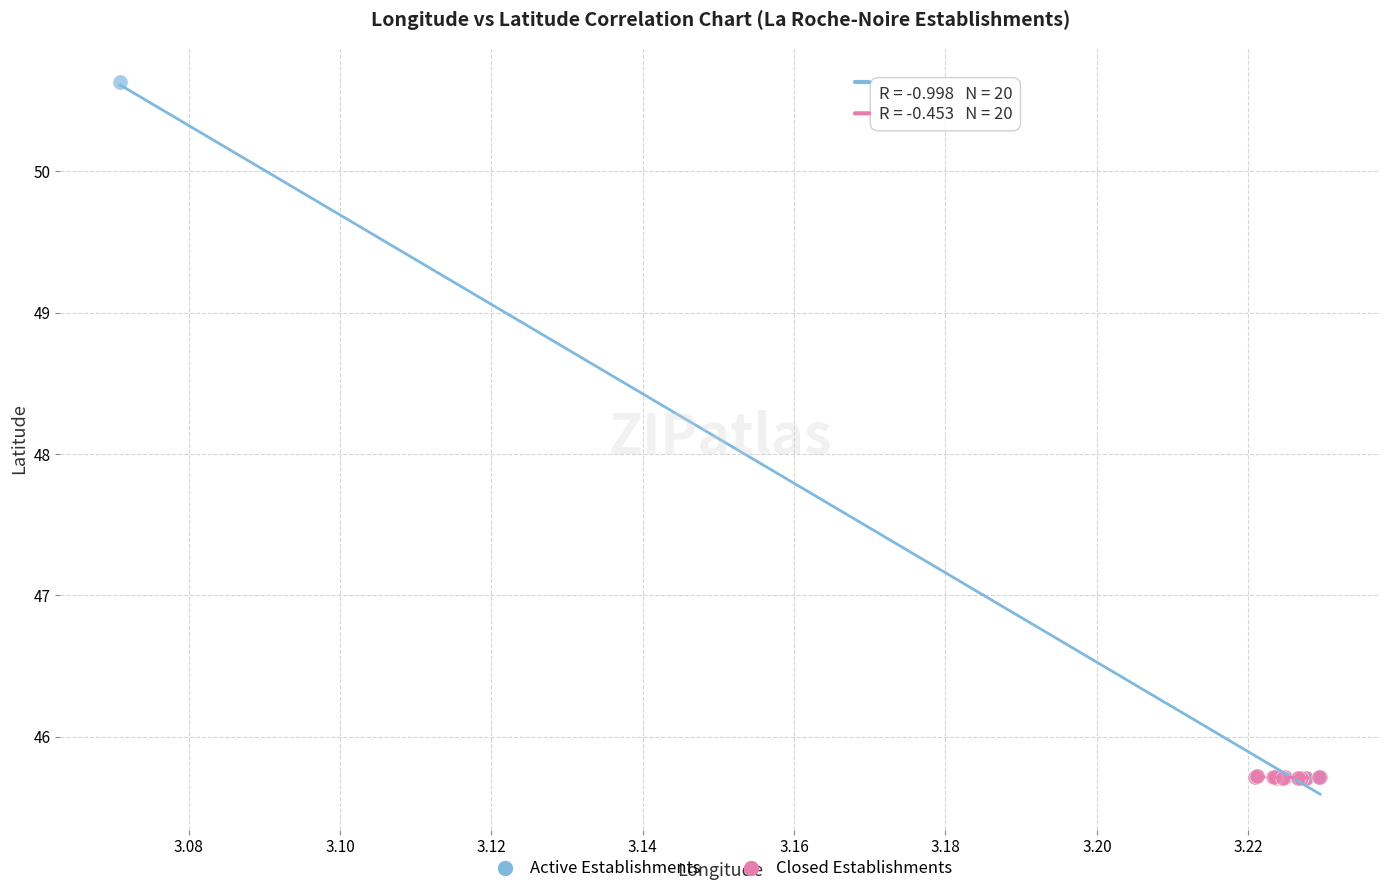

Which series has the largest Y range (max minus min)?

Active Establishments